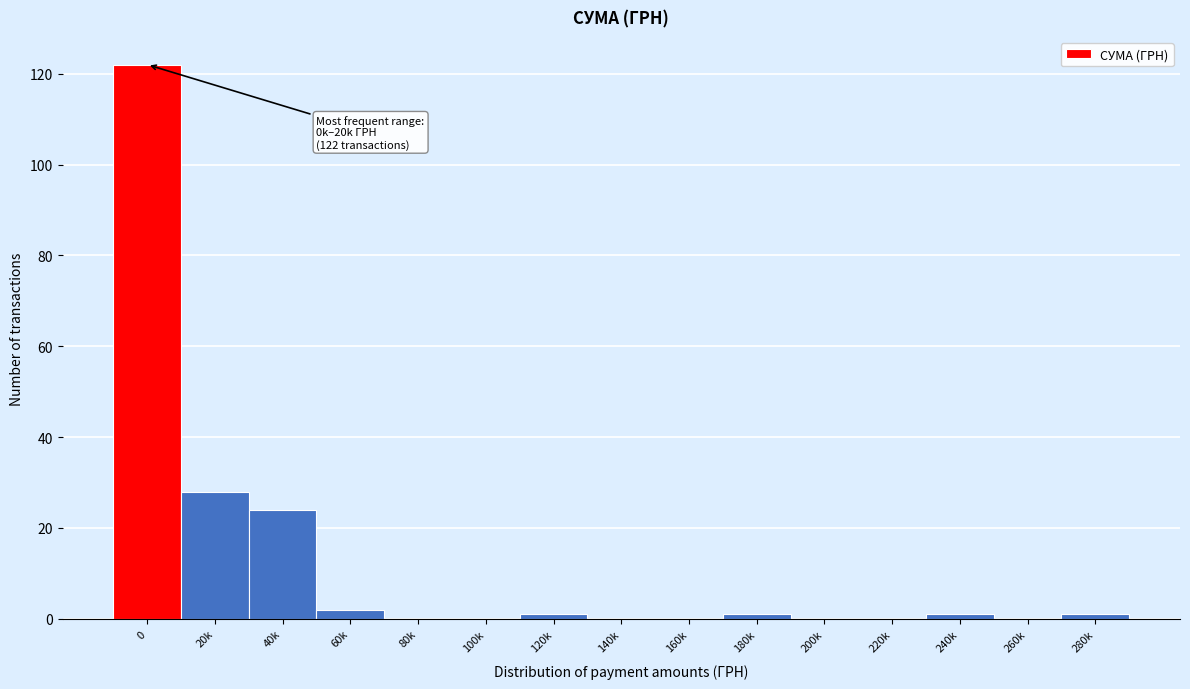

Reading left to right, extract all data points from this chart.

0=122	20k=28	40k=24	60k=2	80k=0	100k=0	120k=1	140k=0	160k=0	180k=1	200k=0	220k=0	240k=1	260k=0	280k=1